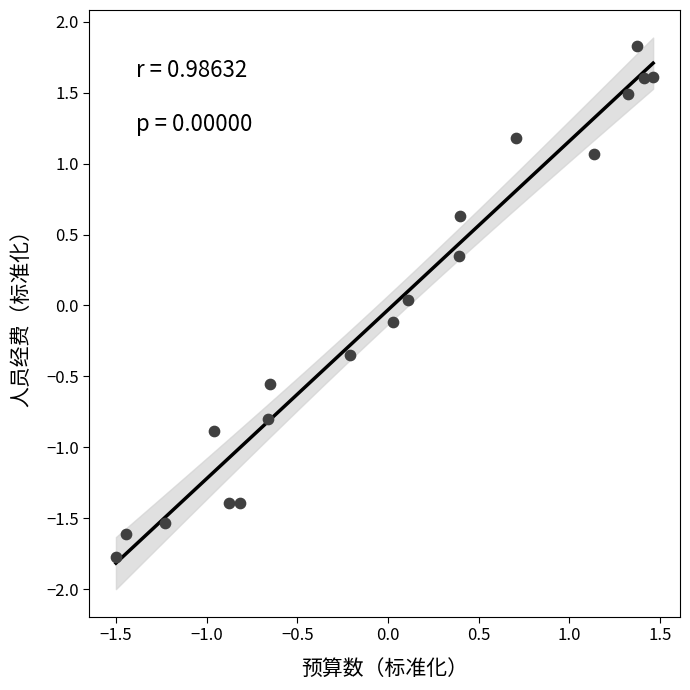

What is the range of Y values (max minus min)?

3.6